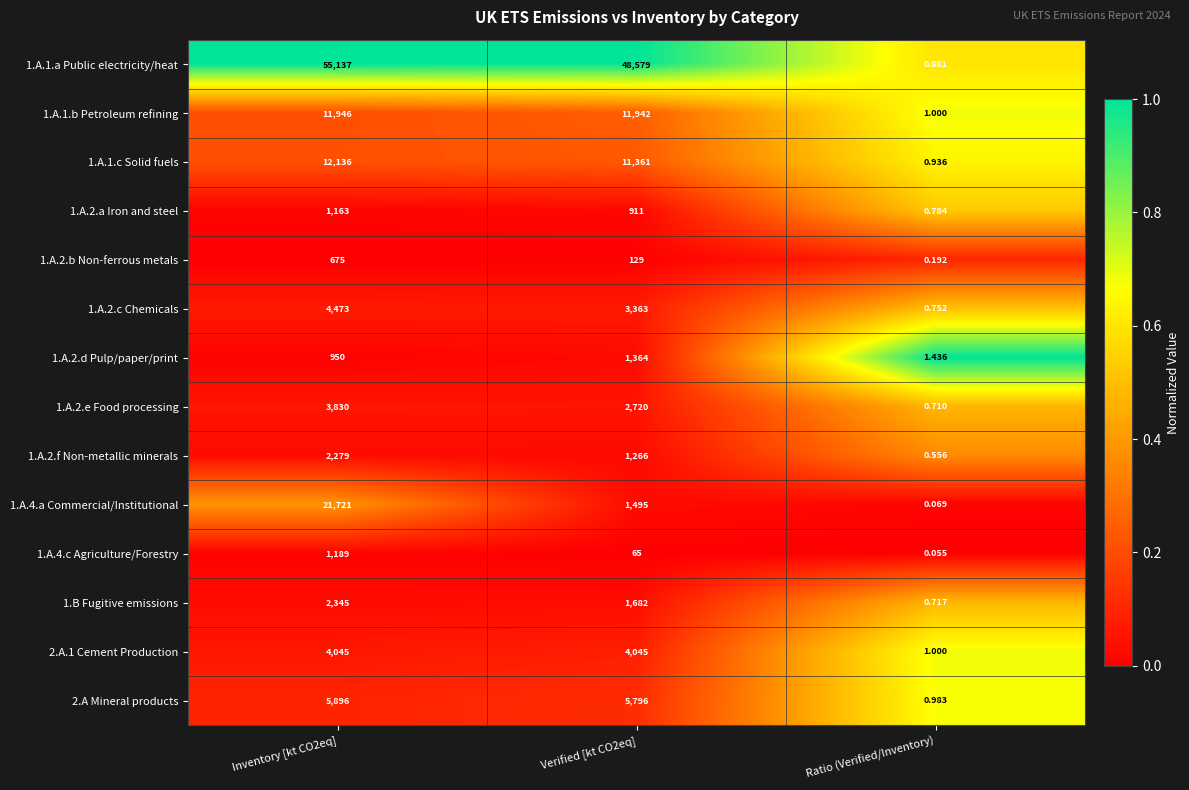

At how many categories does at least one series exceed 0?

3